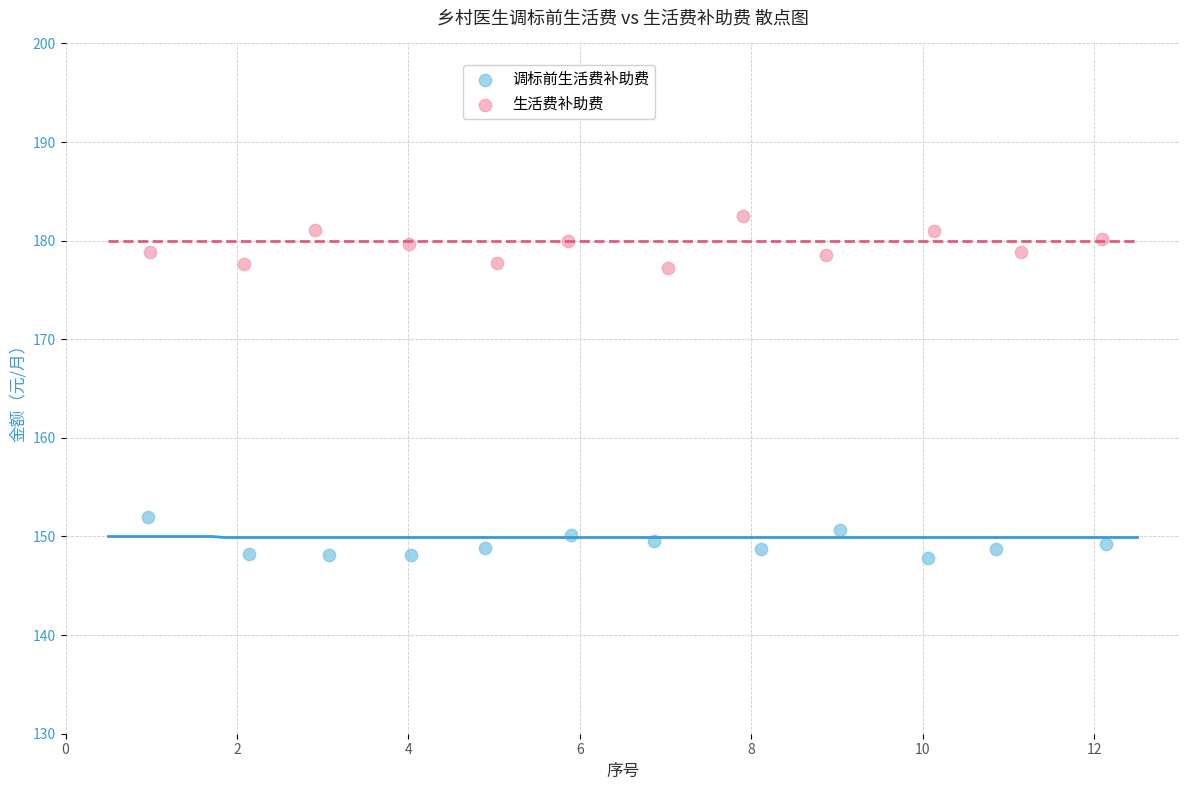

Which series has the widest spread of Y values?

生活费补助费